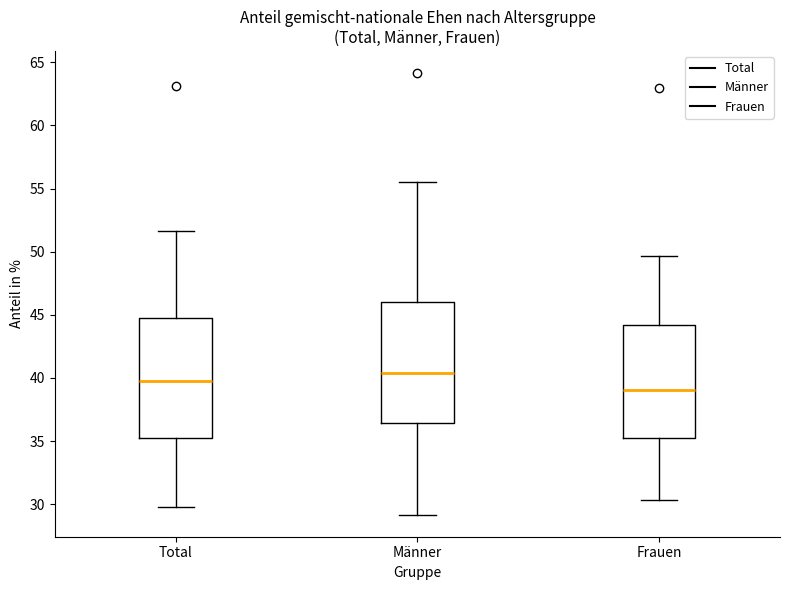

Reading left to right, transcribe this box plot: for each box, give where its median line is, the range the box spans, and where its two whiskers end, as read against the y-axis. The values are not printed on the chart, so give them approximately, as read against the axis.

Total: median 40.0, box 35.5 to 45.0, whiskers 30.0 to 51.5
Männer: median 40.5, box 36.5 to 46.0, whiskers 29.0 to 55.5
Frauen: median 39.0, box 35.0 to 44.0, whiskers 30.5 to 49.5